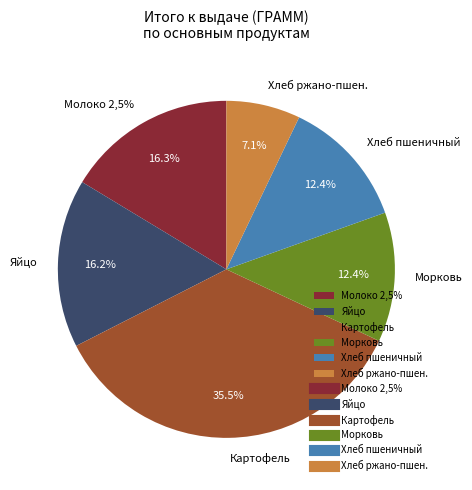

The Масло сливочное slice represents 9% of the pie. True or false?

False